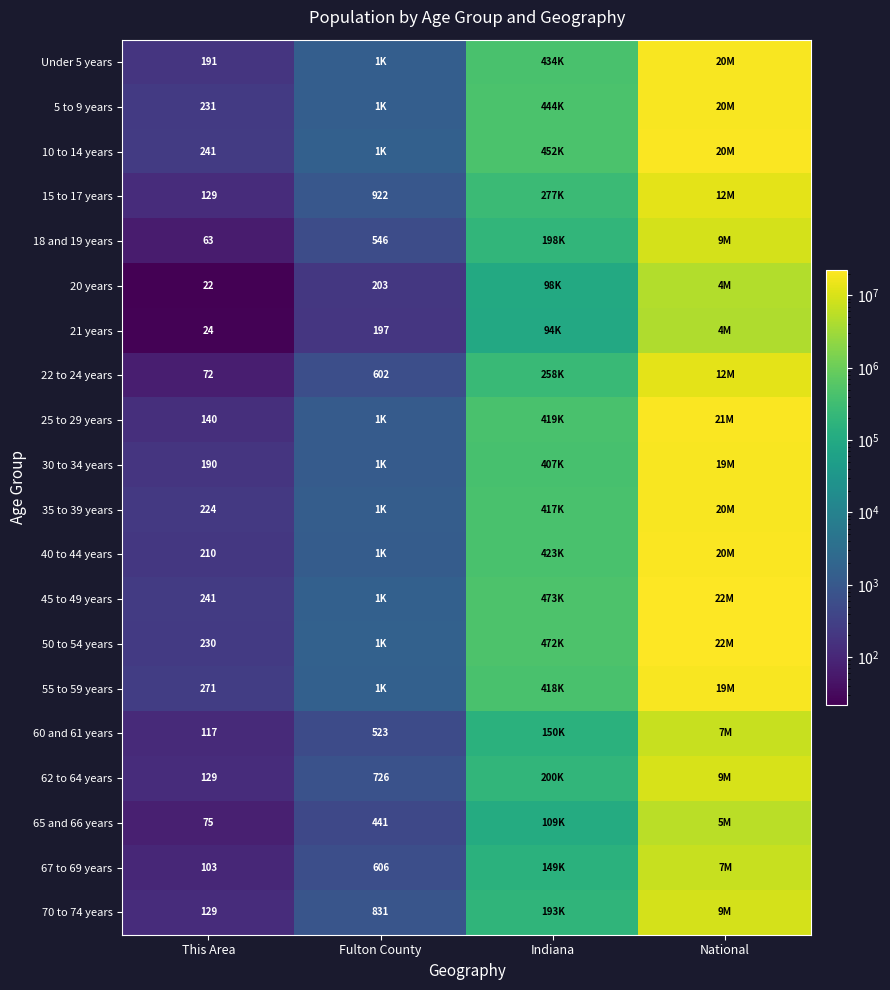

At how many categories does at least one series exceed 17640590?

1